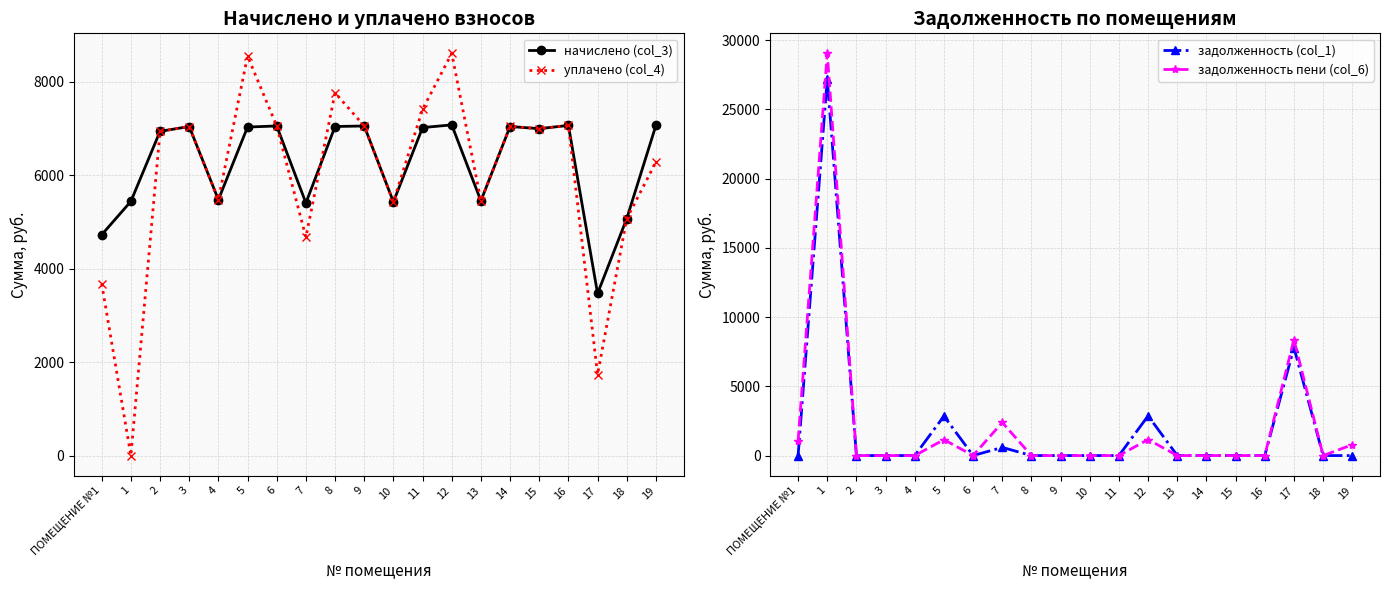

Reading left to right, list all the values displayed in this chart.

начислено (col_3): 4723.2	5437.4	6935.0	7038.7	5472.0	7027.2	7050.1	5402.9	7038.7	7050.1	5425.9	7015.7	7073.3	5449.0	7038.7	6992.6	7061.8	3467.5	5068.8	7061.8
уплачено (col_4): 3673.8	0.0	6935.0	7038.7	5472.0	8545.6	7050.1	4672.4	7759.7	7050.1	5425.9	7405.4	8601.6	5449.0	7040.7	6992.6	7061.8	1733.8	5068.8	6277.1
задолженность (col_1): 0.0	27223.5	0.0	0.0	0.0	2850.9	0.0	589.8	0.0	0.0	0.0	0.0	2869.5	0.0	0.0	0.0	0.0	7797.4	0.0	0.0
задолженность пени (col_6): 1049.4	29036.0	0.0	0.0	0.0	1149.5	0.0	2390.8	0.0	0.0	0.0	0.0	1157.0	0.0	0.0	0.0	0.0	8375.4	0.0	784.6